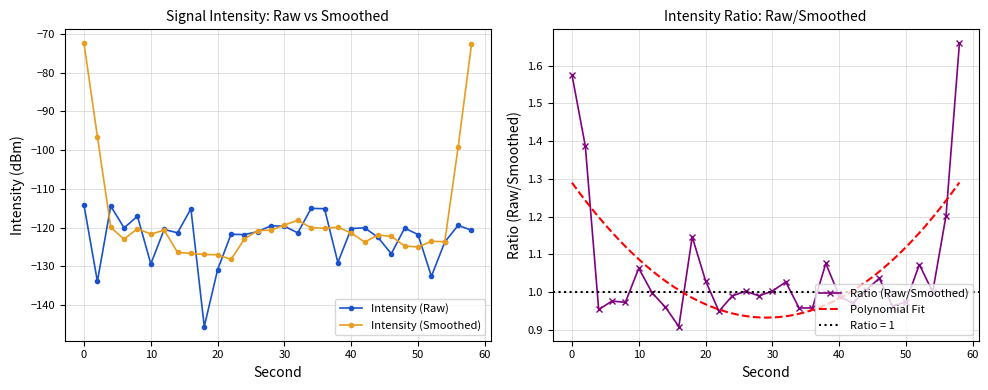

True or false: Intensity (Smoothed) has more than 0 interior local peaks.

True